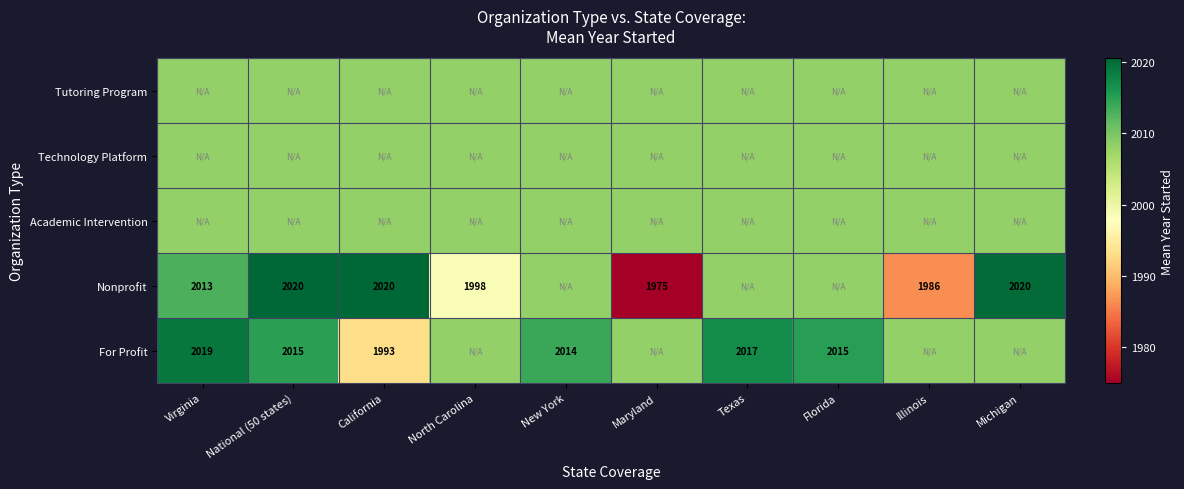

True or false: Nonprofit has a value of 3451.7 at North Carolina.

False